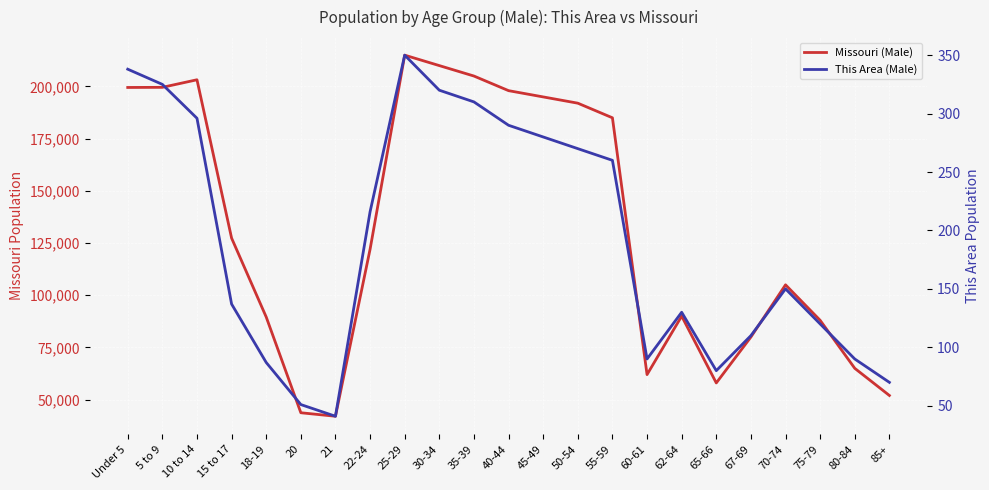

Where does the Missouri (Male) series first go above 122023?

Under 5